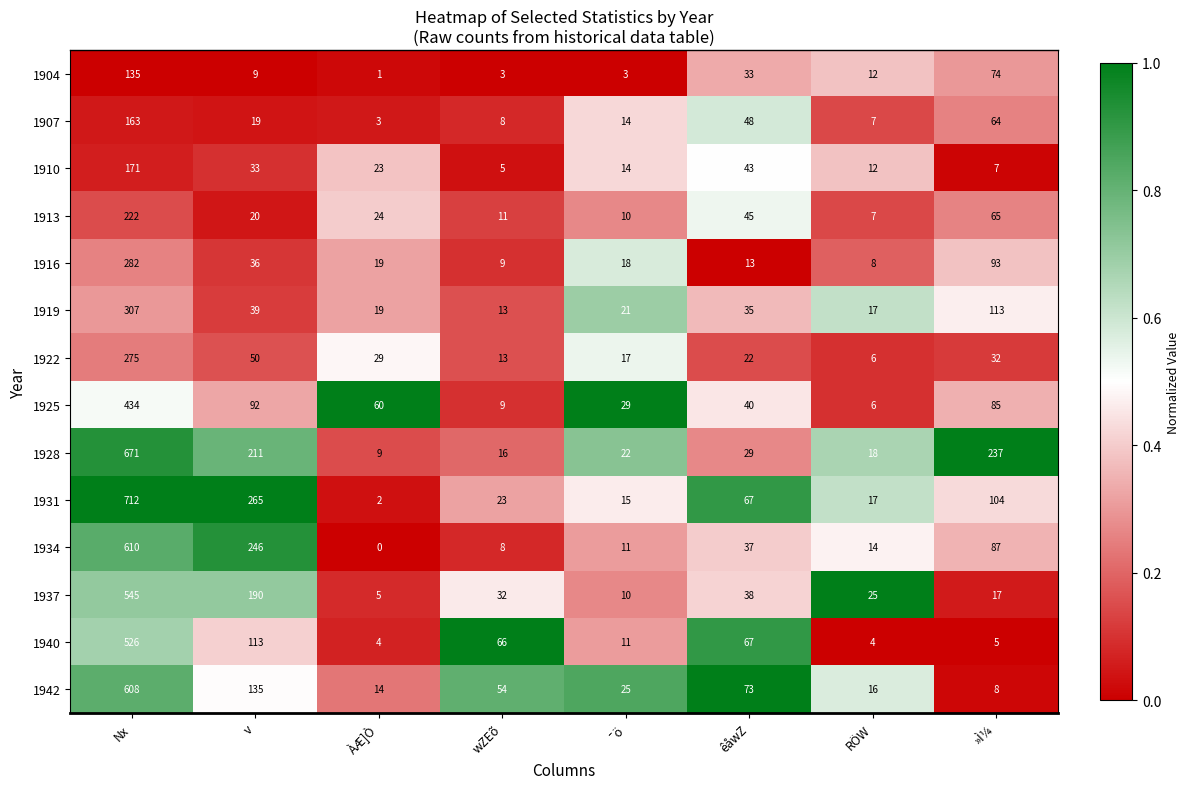

The 1931 series shows 2 at ÀÆ]Ò. True or false?

True